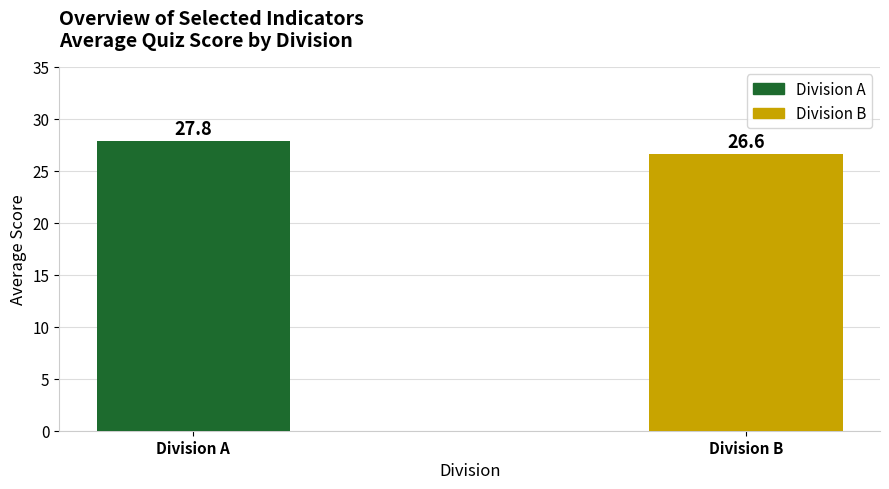

Where is the data nearest to the value 27?

Division B